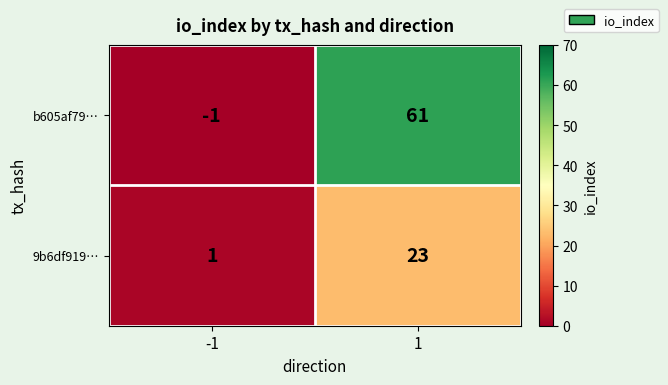

How many negative values does the b605af79… series have?

1